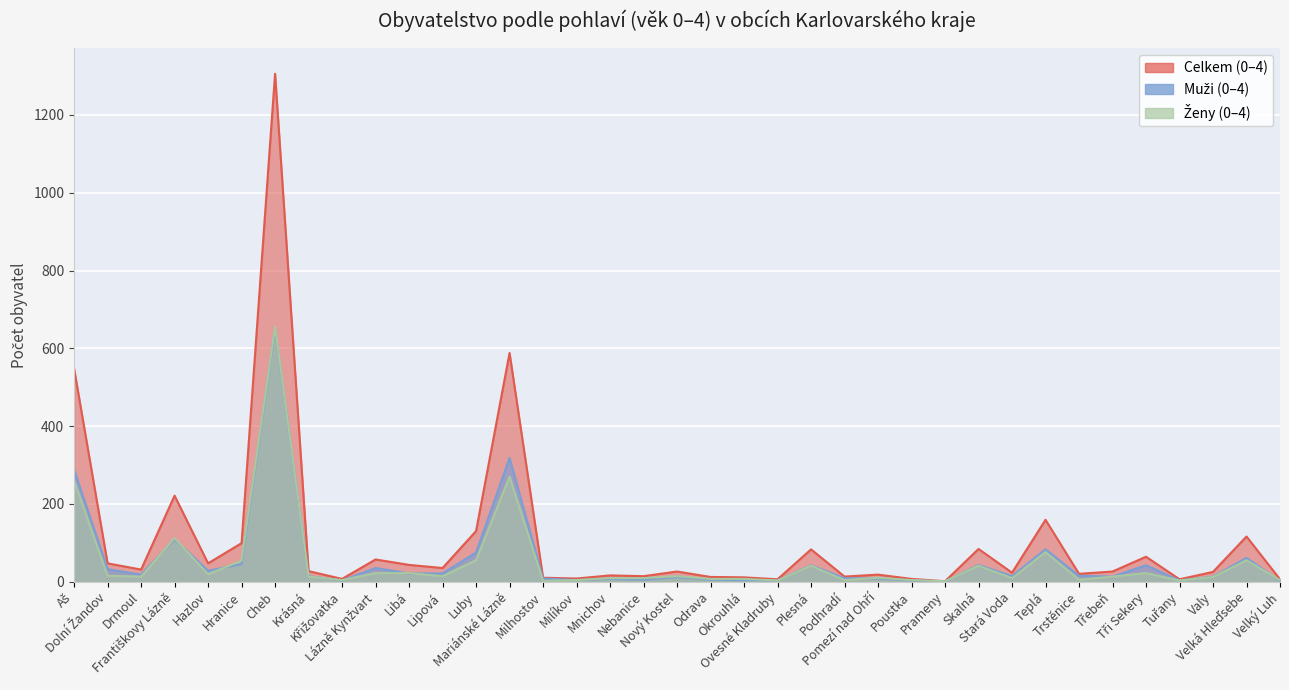

What is the sum of all Muži (0-4) values?

2057